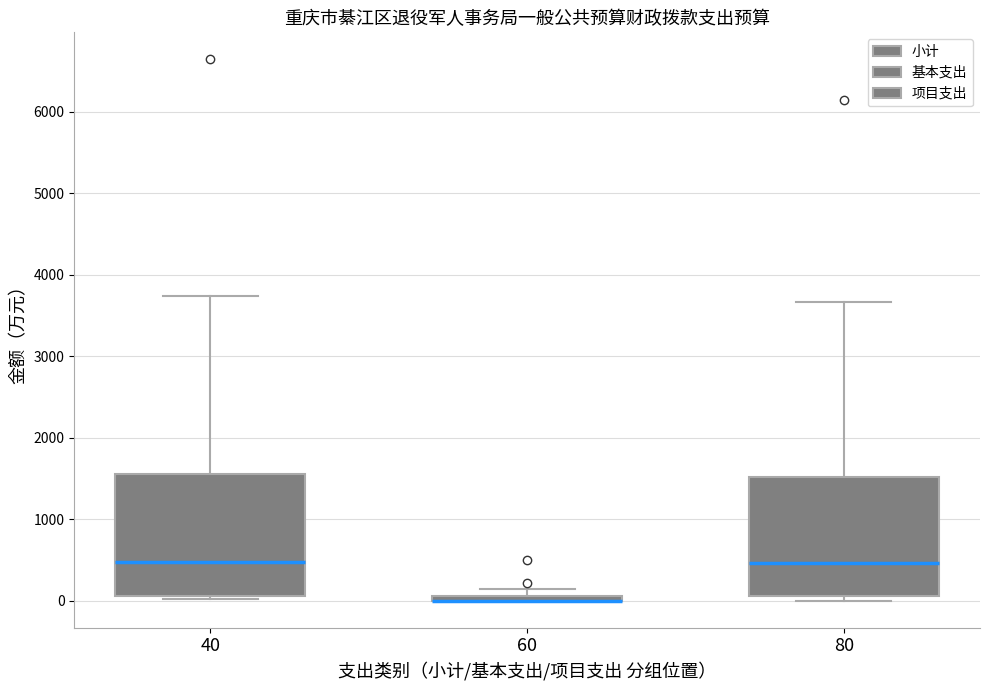

Where does the median line of the box at x = 80 sit on the y-axis? The values are not printed on the chart, so give them approximately, as read against the axis.

500